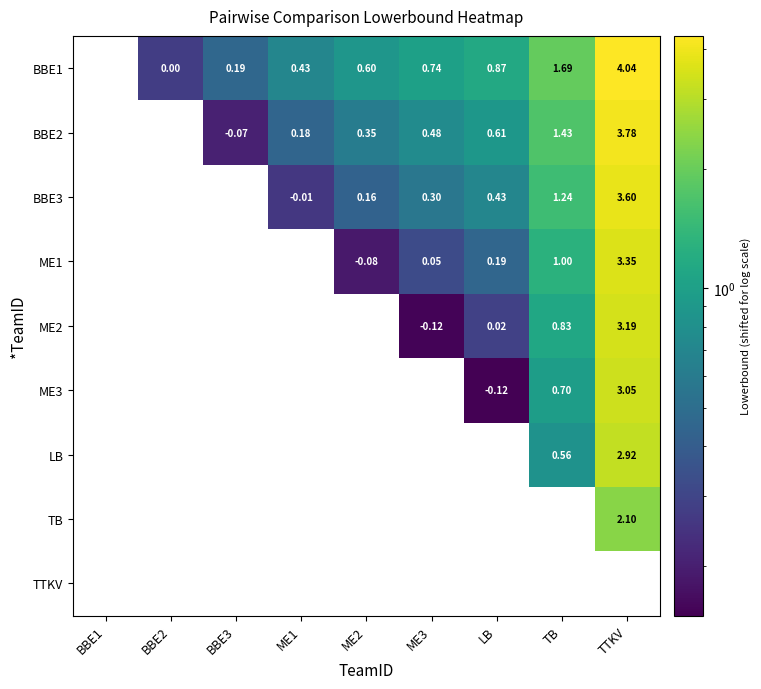

The value of BBE1 at ME1 is 0.3. True or false?

False